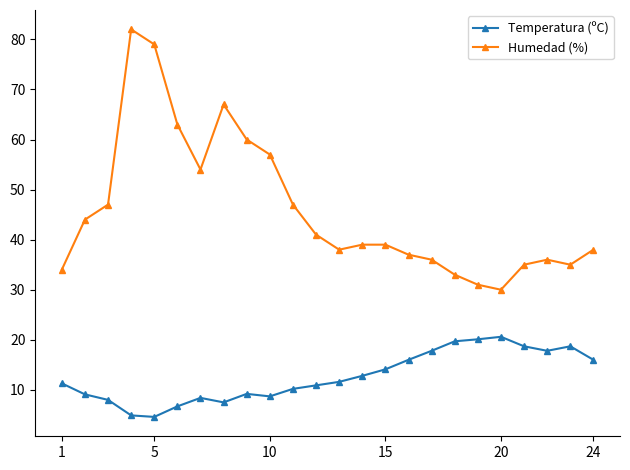

What is the maximum value shown in the chart?

82.0